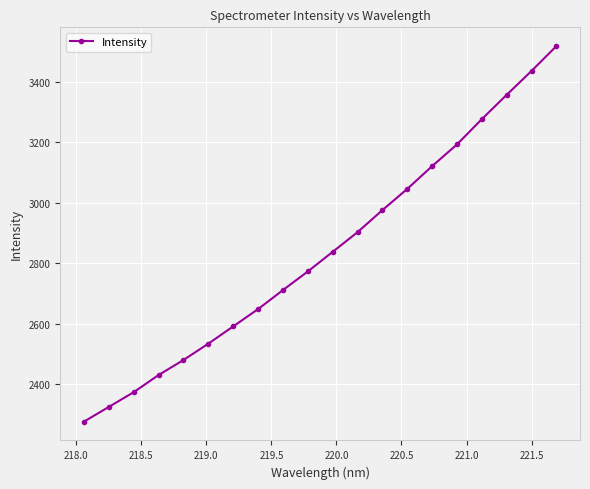

What is the greatest value displayed?

3517.5